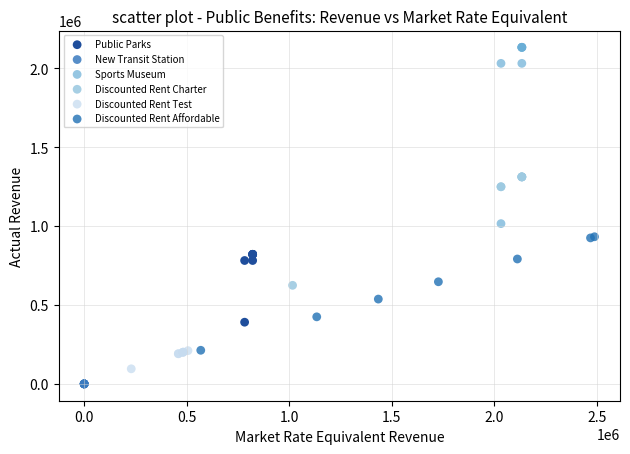

Which series contains the highest Y value?

Sports Museum